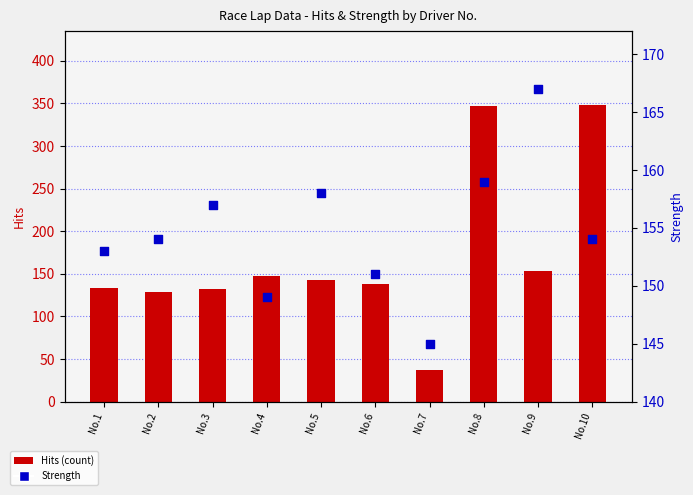

Is the value of Strength at No.4 greater than the value of Hits (count) at No.7?

Yes